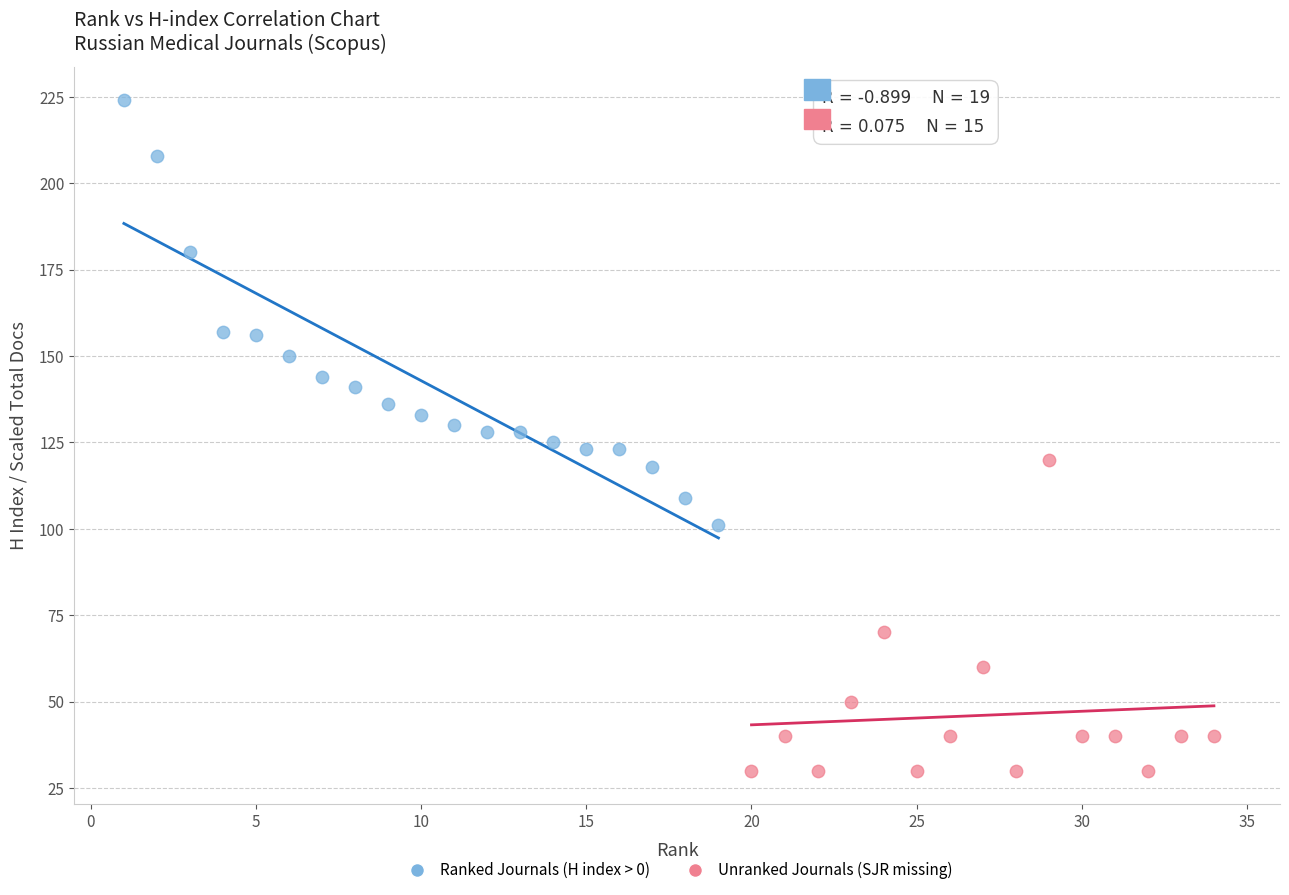

Which series contains the highest Y value?

Ranked Journals (H index > 0)